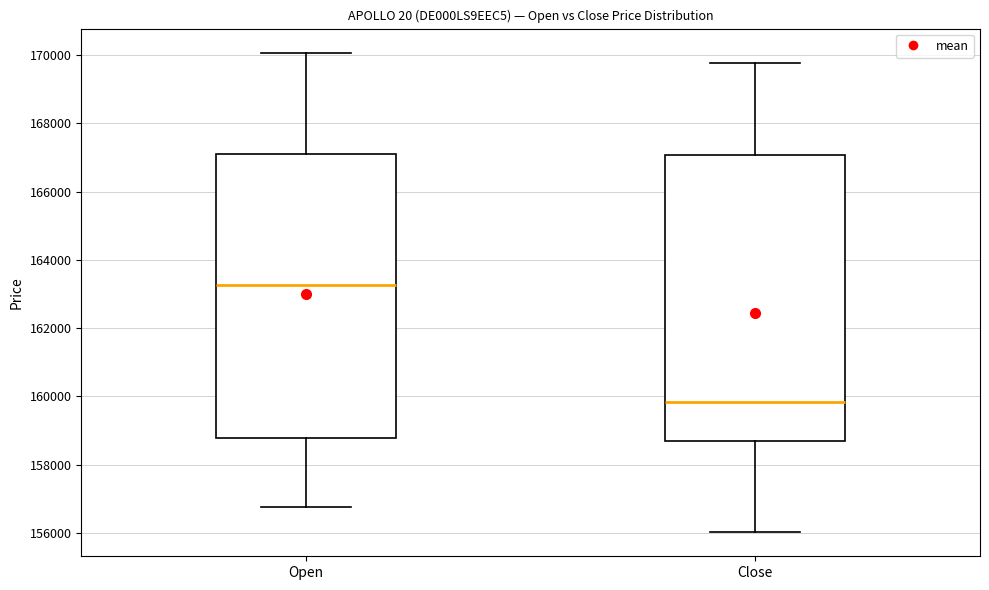

Where is the upper edge of the box for Close on the y-axis? The values are not printed on the chart, so give them approximately, as read against the axis.

167000